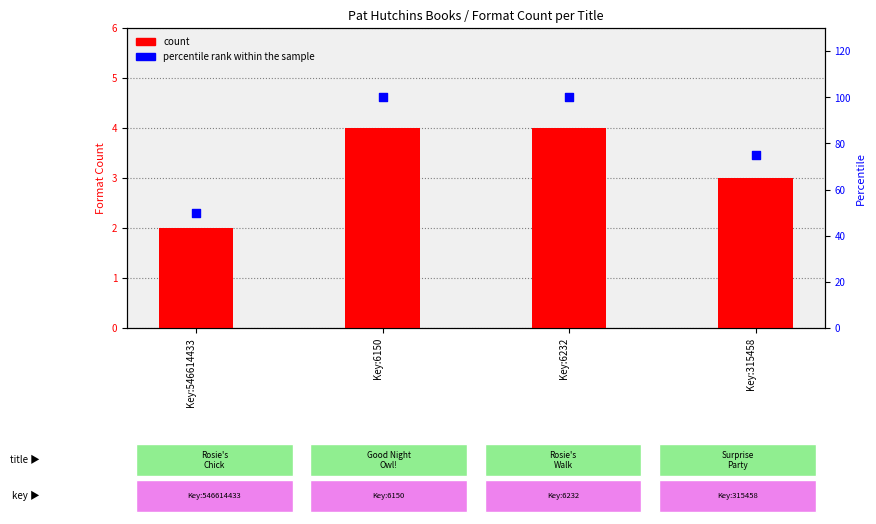

Which series has the largest Y range (max minus min)?

percentile rank within the sample